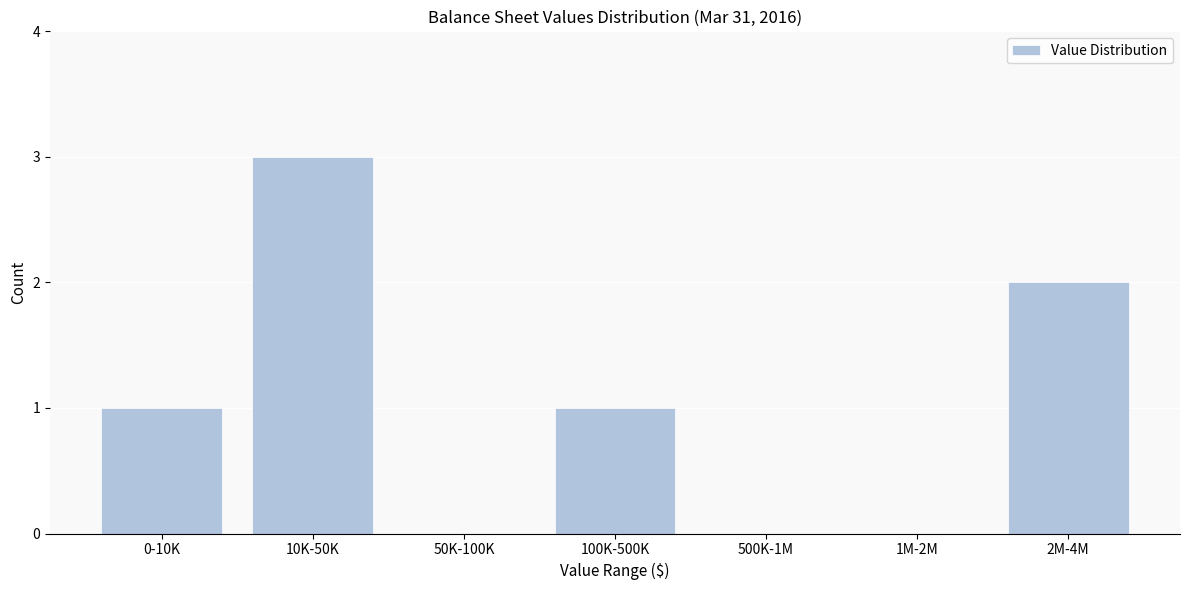

Reading left to right, what are all the values shown in this chart?

0-10K=1	10K-50K=3	50K-100K=0	100K-500K=1	500K-1M=0	1M-2M=0	2M-4M=2